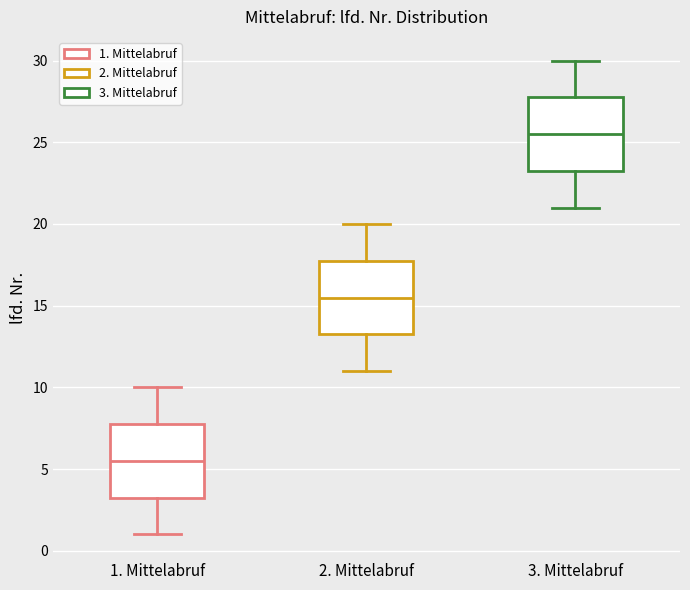

Reading left to right, read every box against the y-axis: the position of its median line, the range the box covers, and the ends of its whiskers. The values are not printed on the chart, so give them approximately, as read against the axis.

1. Mittelabruf: median 5.5, box 3.5 to 8.0, whiskers 1.0 to 10.0
2. Mittelabruf: median 15.5, box 13.5 to 18.0, whiskers 11.0 to 20.0
3. Mittelabruf: median 25.5, box 23.5 to 28.0, whiskers 21.0 to 30.0